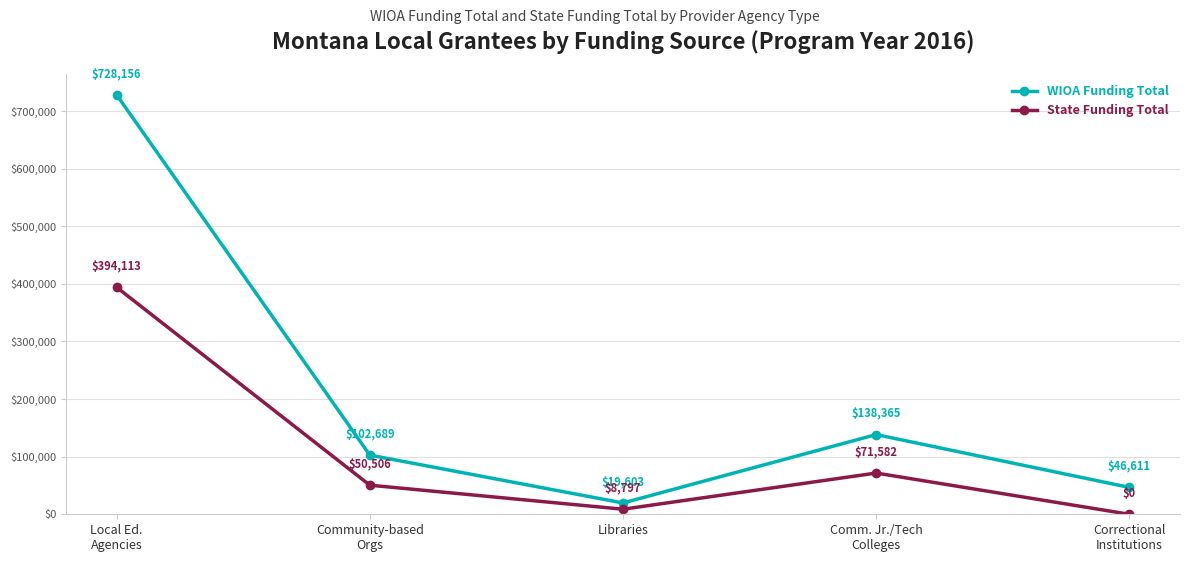

At which category does State Funding Total reach its first local peak?

Comm. Jr./Tech
Colleges